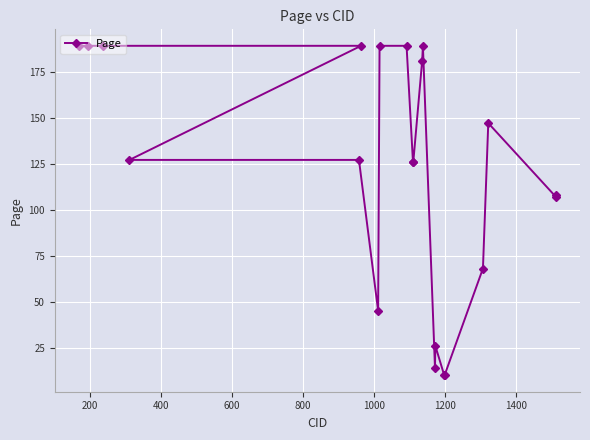

What is the difference between the maximum and minimum values?

179